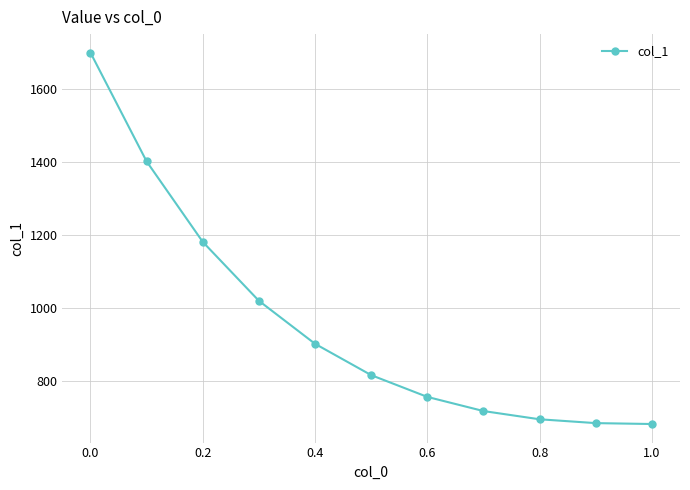

What is the difference between the maximum and second lowest values?

1014.7